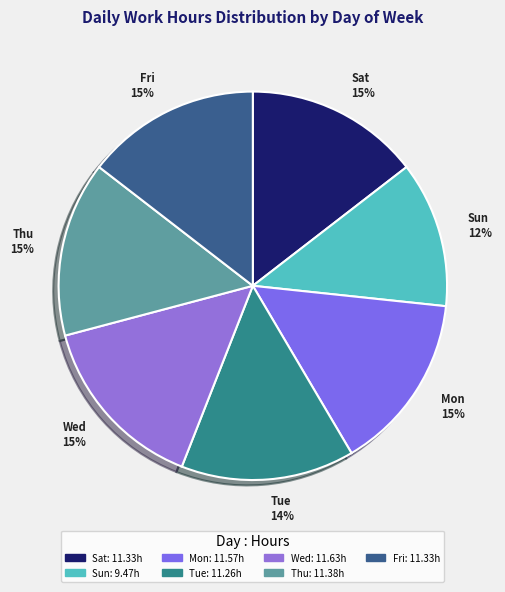

Is there a majority slice in this chart?

No